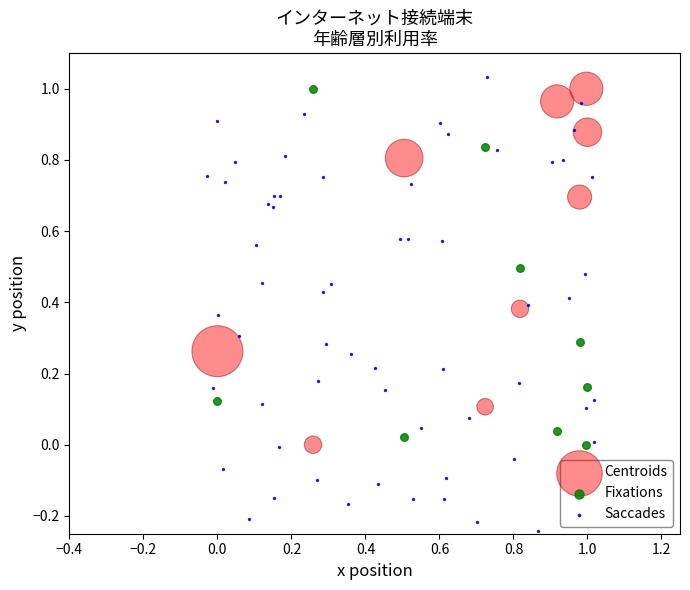

Which series has the widest spread of Y values?

Saccades